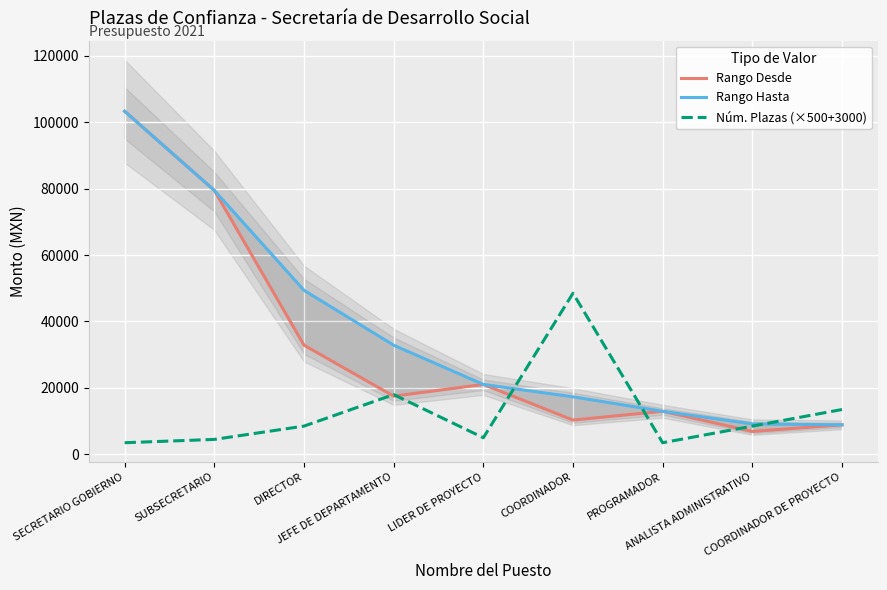

Which category has the lowest value in the Núm. Plazas (×500+3000) series?

SECRETARIO GOBIERNO